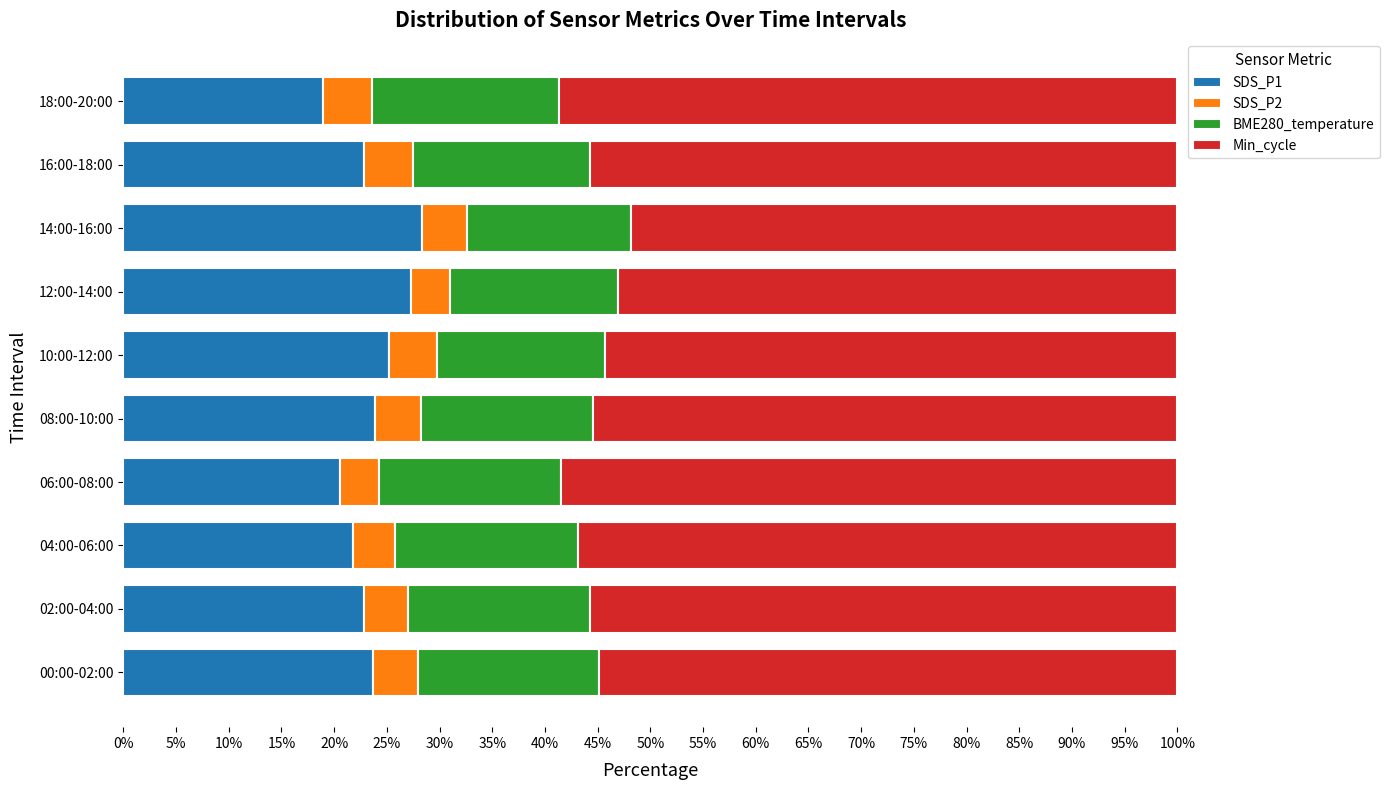

The value of SDS_P1 at 16:00-18:00 is 14.9. True or false?

False